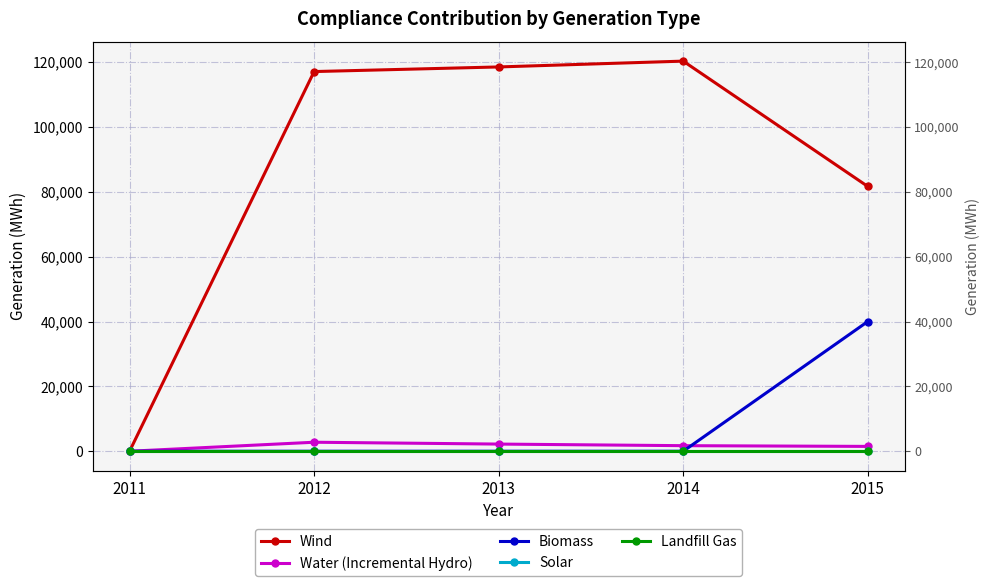

Is it true that Solar equals 0 at 2014?

True